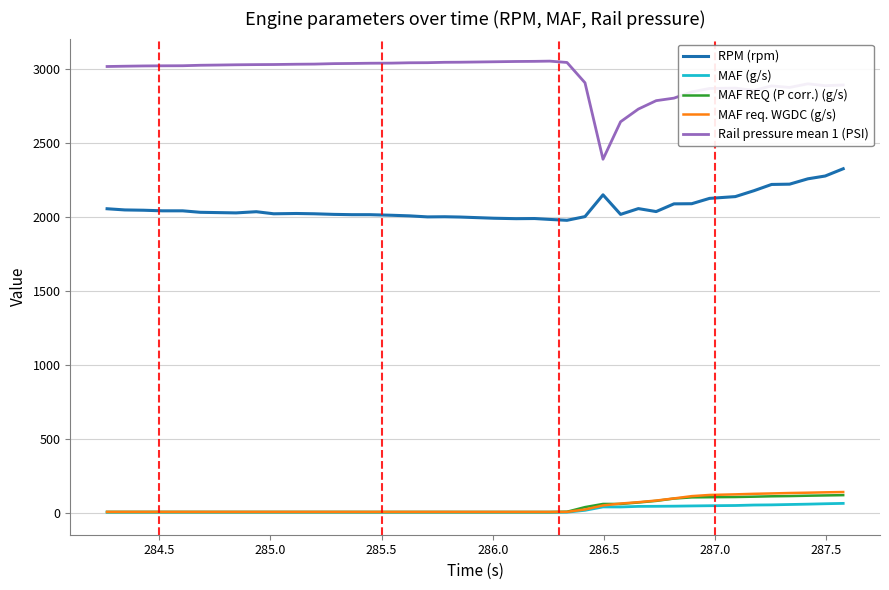

What is the highest value of the MAF REQ (P corr.) (g/s) series?

122.7